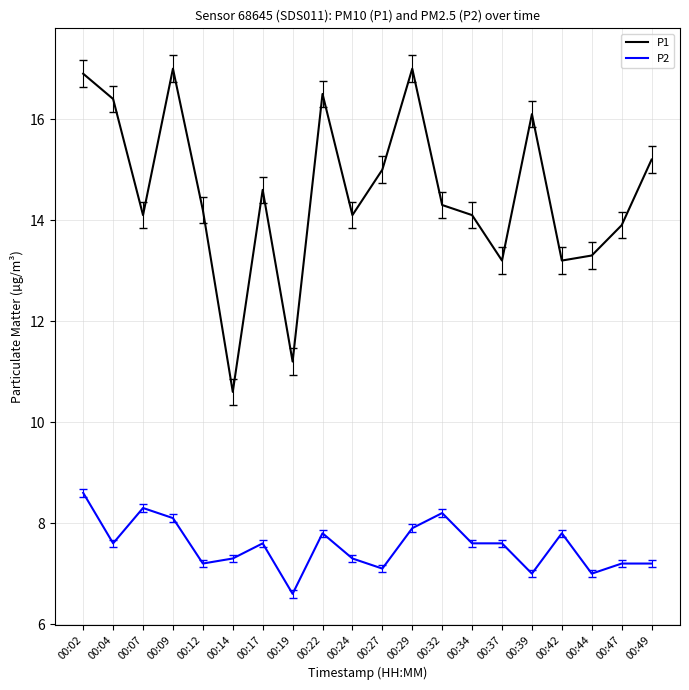

What is the difference between the second highest and second lowest values in the P1 series?

5.8